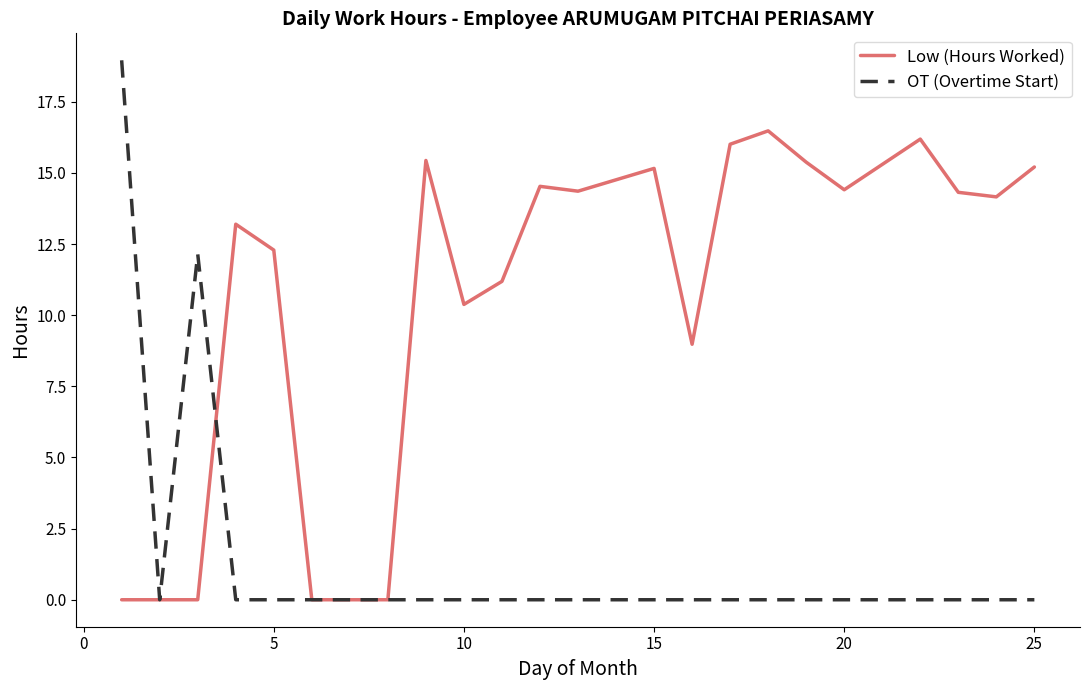

List the series in order of their overall mean, highest first.

Low (Hours Worked), OT (Overtime Start)